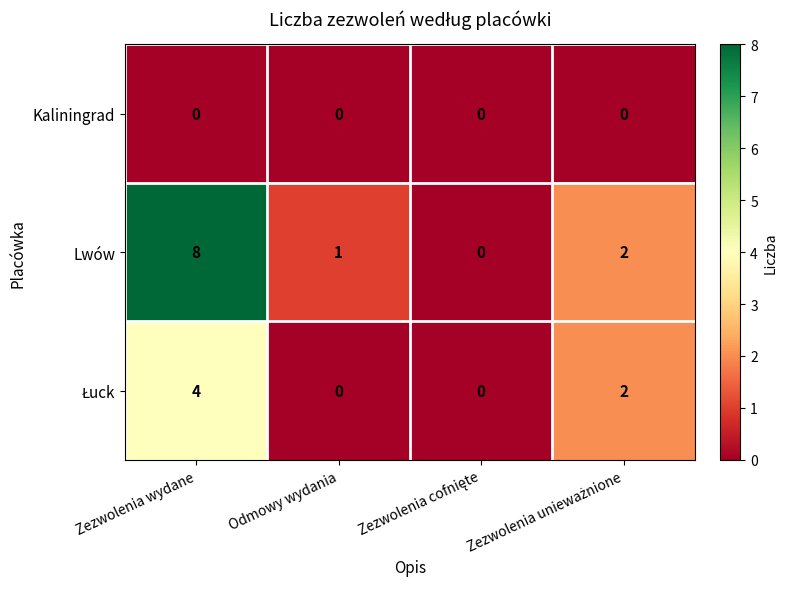

Which label corresponds to the largest value in the chart?

Zezwolenia wydane